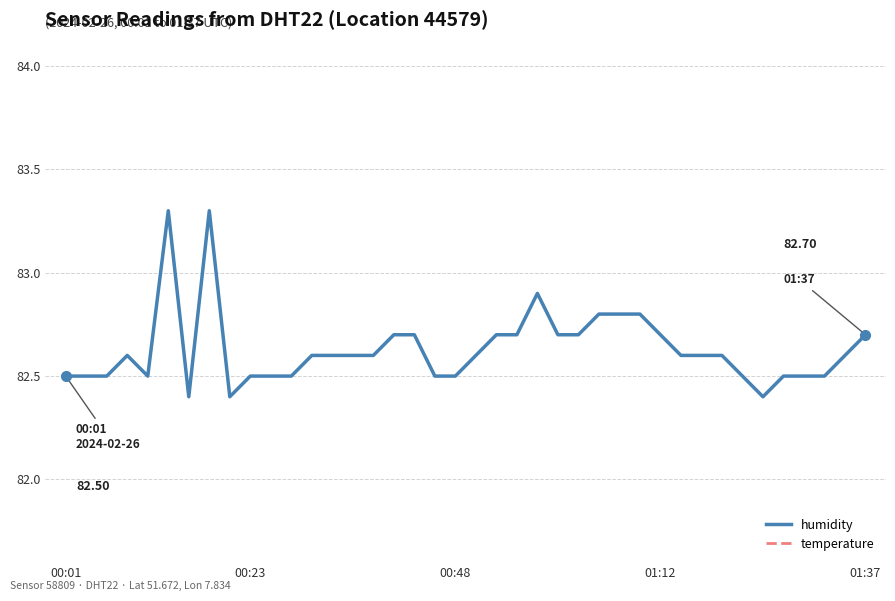

Where is humidity nearest to the value 82?

6